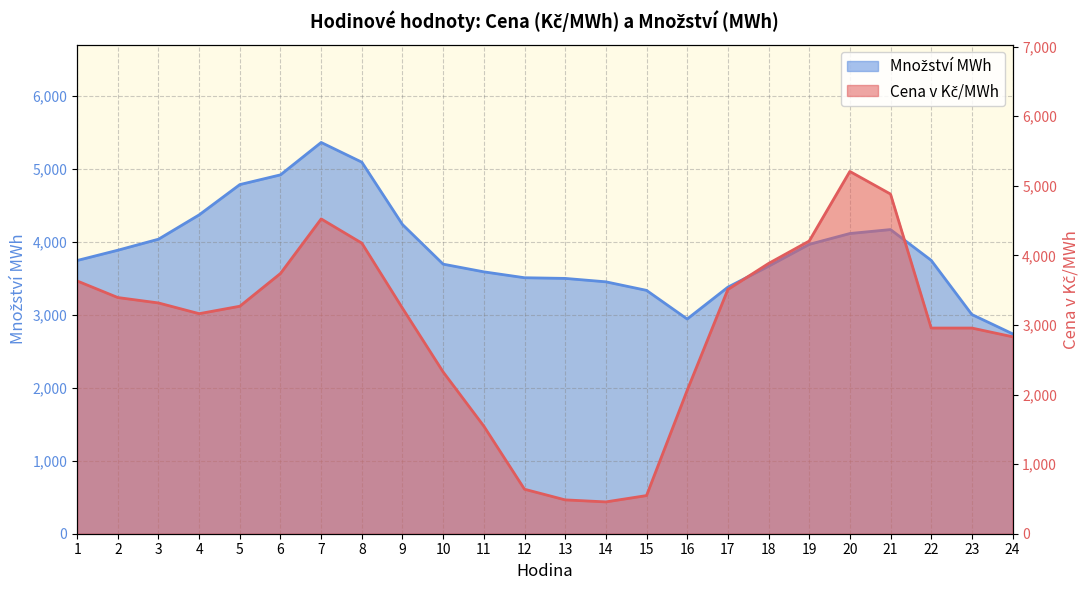

What is the total value across all series at 1?

7379.4